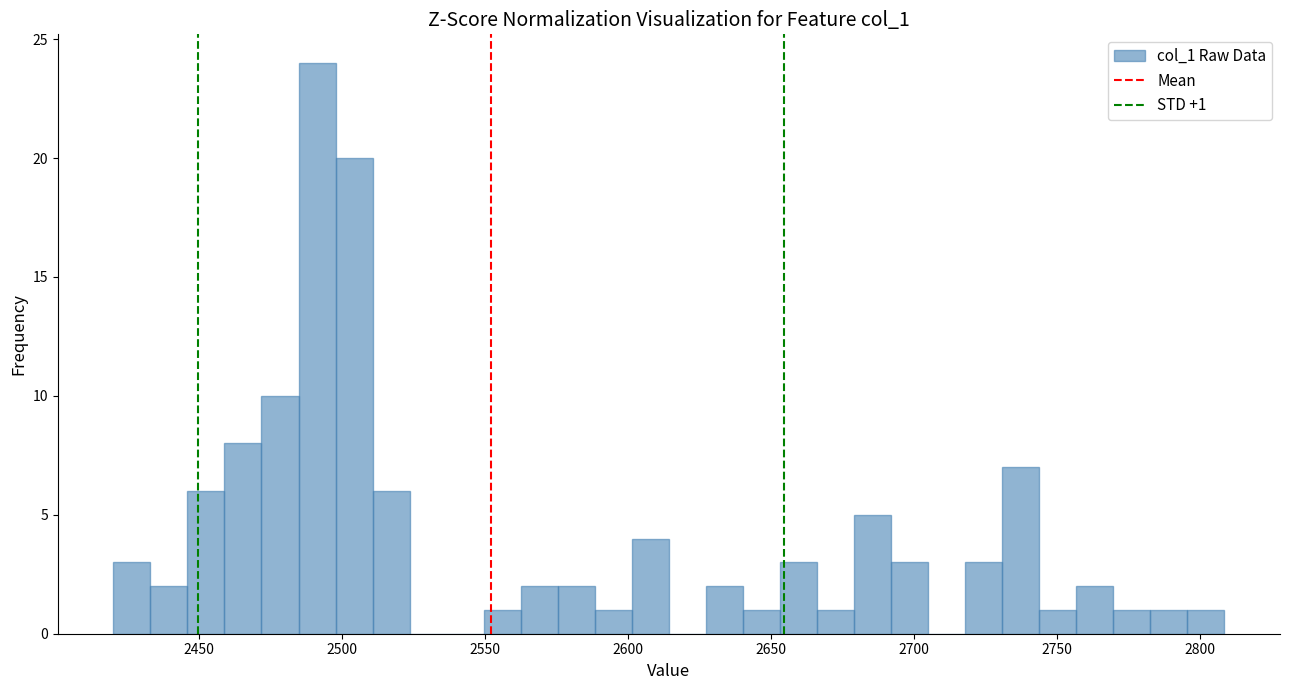

Read against the x-axis, roughly where is the centre of the tallest bar?

2490